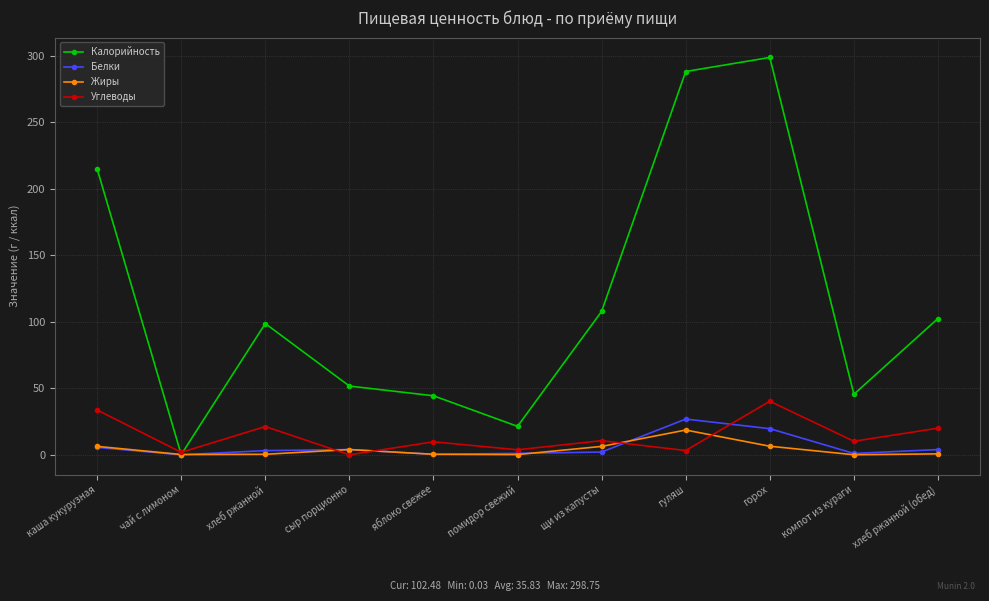

What is the label of the 3rd point from the right?

горох